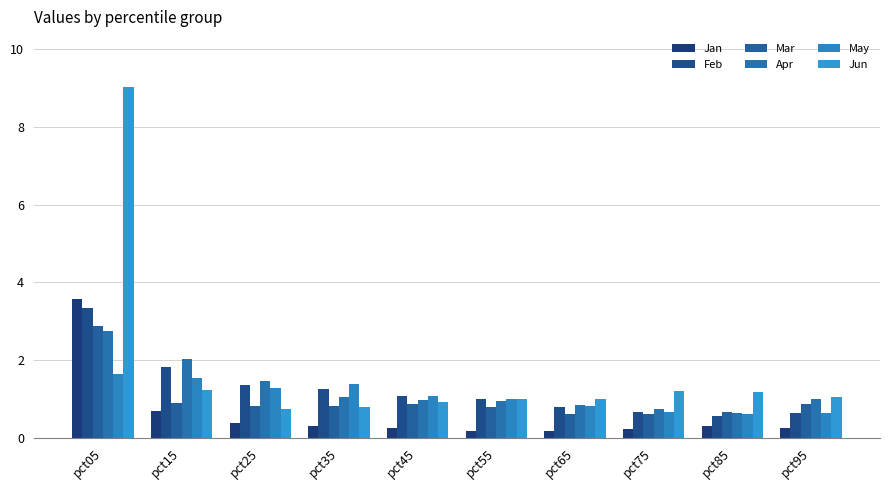

At which label does Feb reach its minimum?

pct85